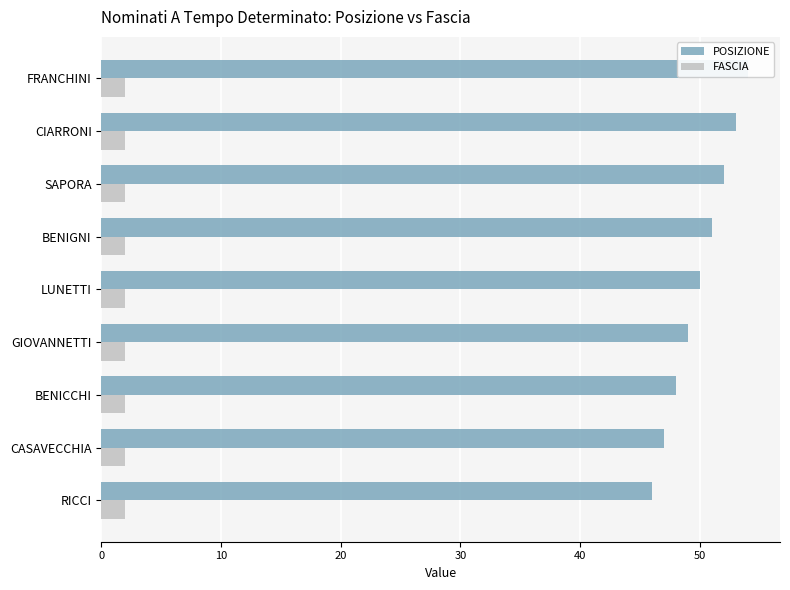

List the series in order of their overall mean, highest first.

POSIZIONE, FASCIA